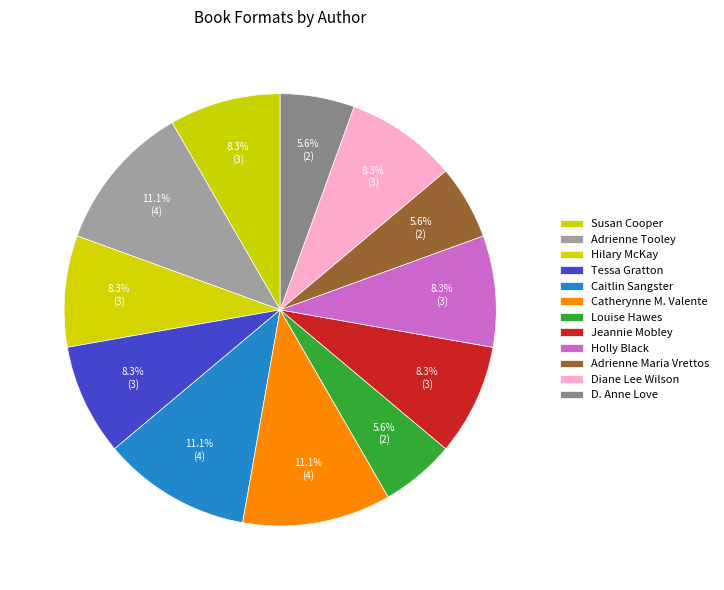

Which slice is the largest?

Adrienne Tooley